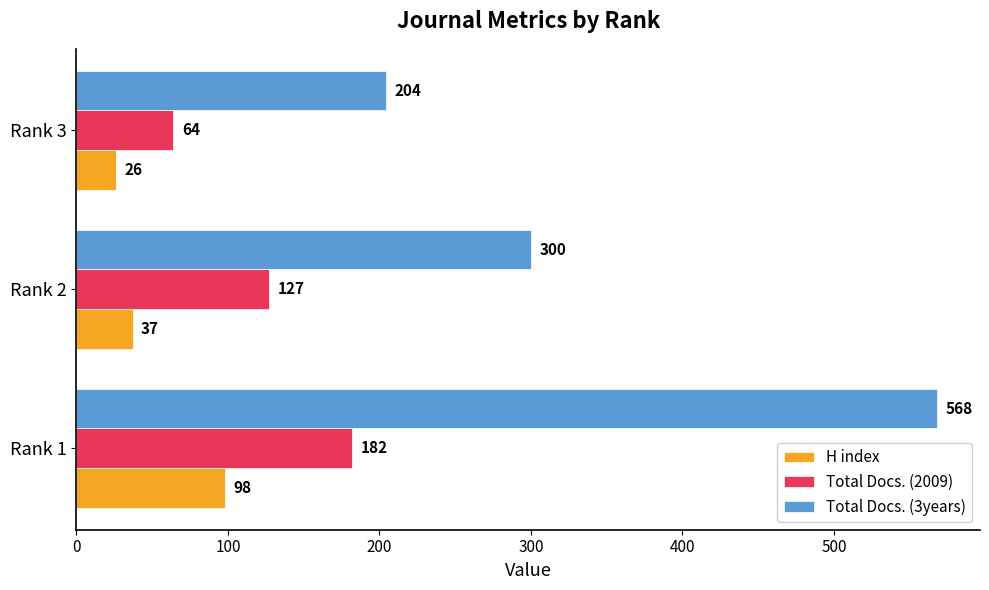

Where is H index nearest to the value 62?

Rank 2